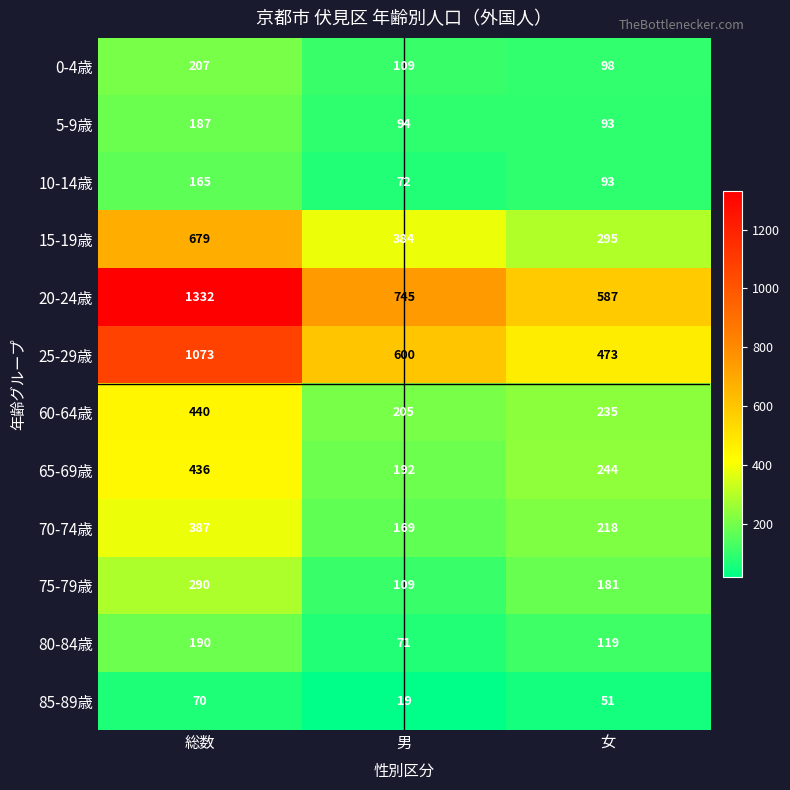

At which label is 60-64歳 closest to 322?

女